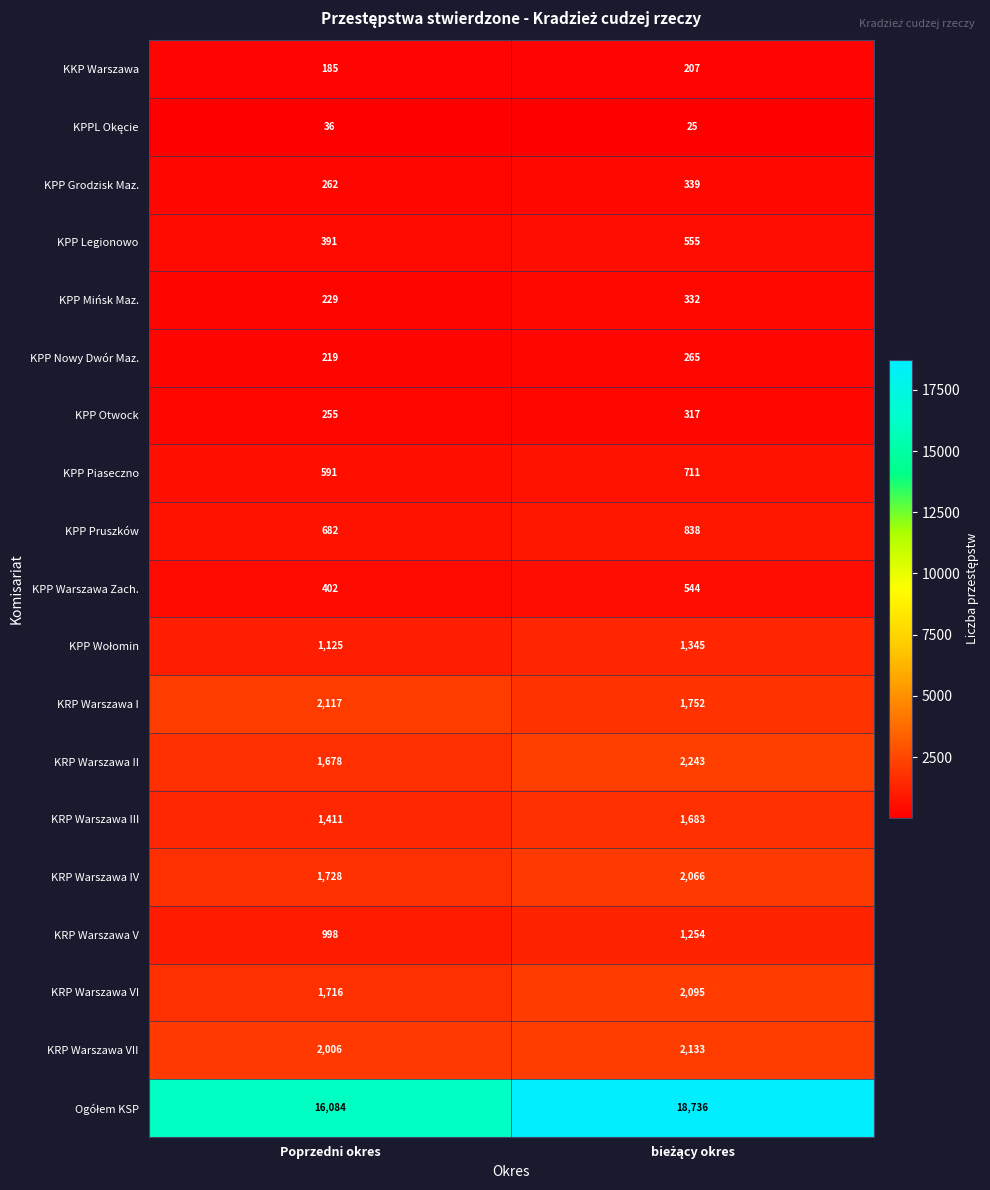

What is the minimum value shown in the chart?

25